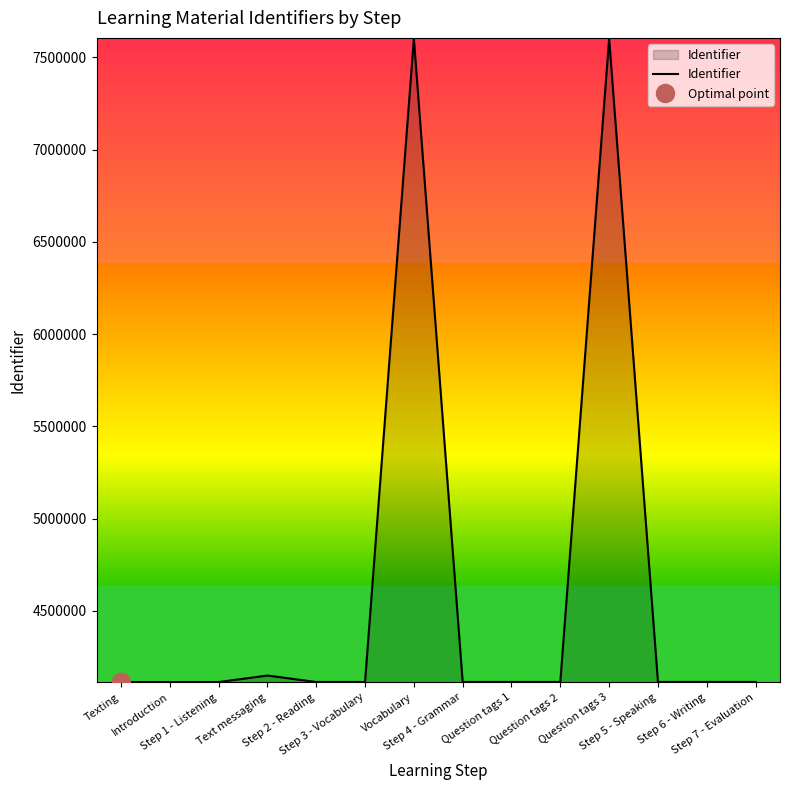

What is the label of the 10th point from the left?

Question tags 2